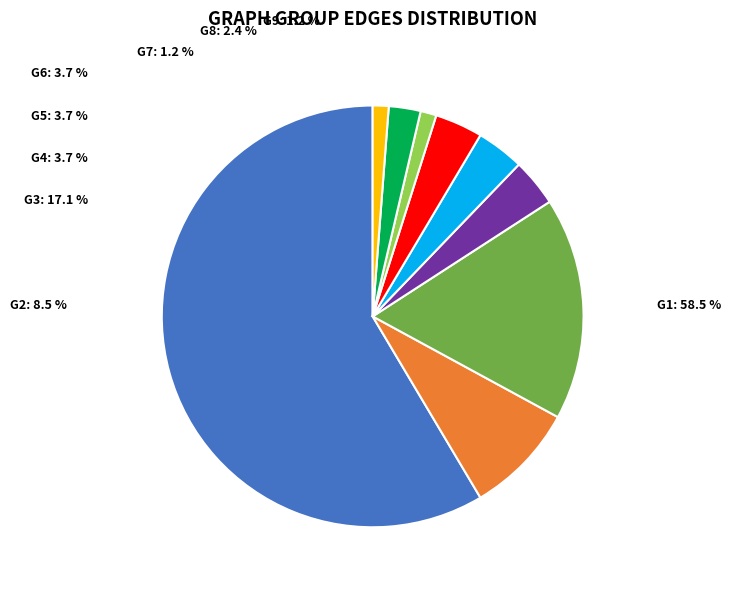

Is it true that G2 is 1% of the pie?

False